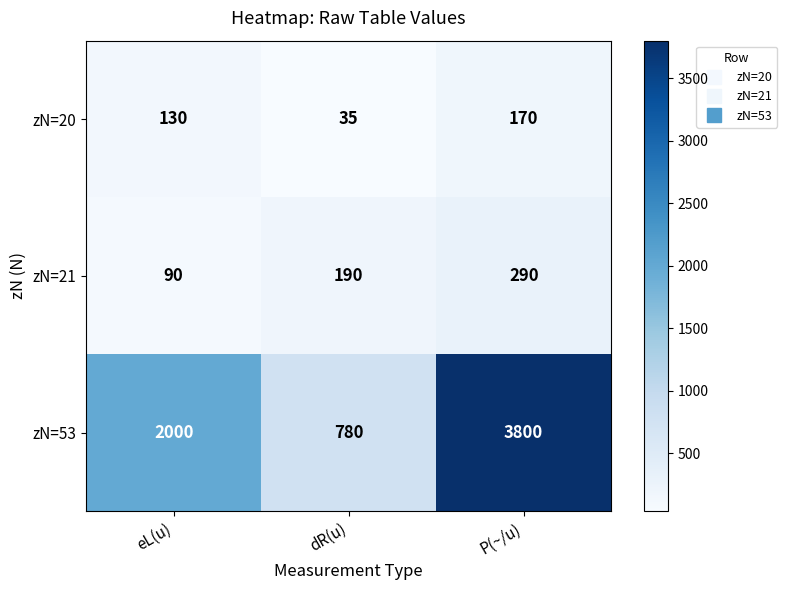

What is the smallest value displayed?

35